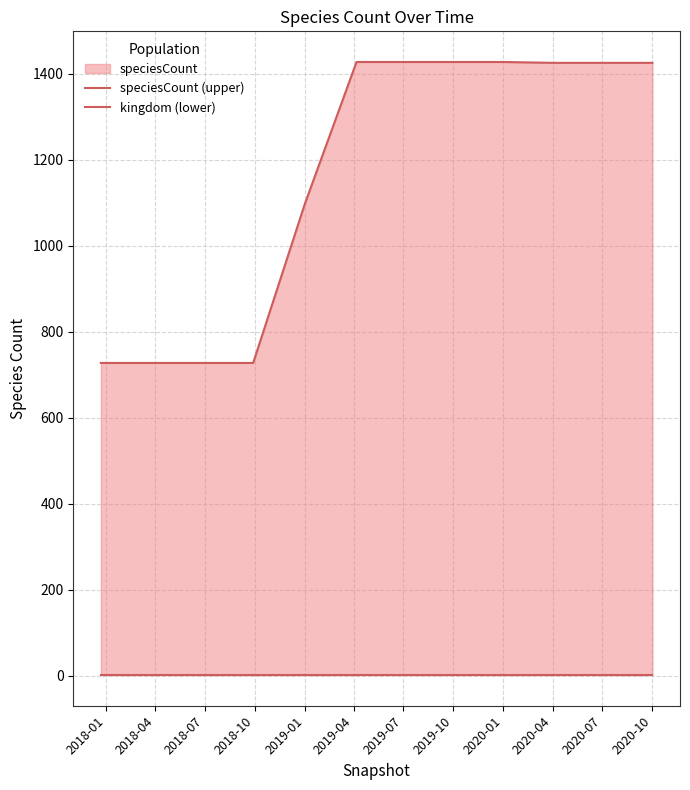

Rank the series by their maximum value, from lowest to highest.

kingdom (lower), speciesCount (upper)